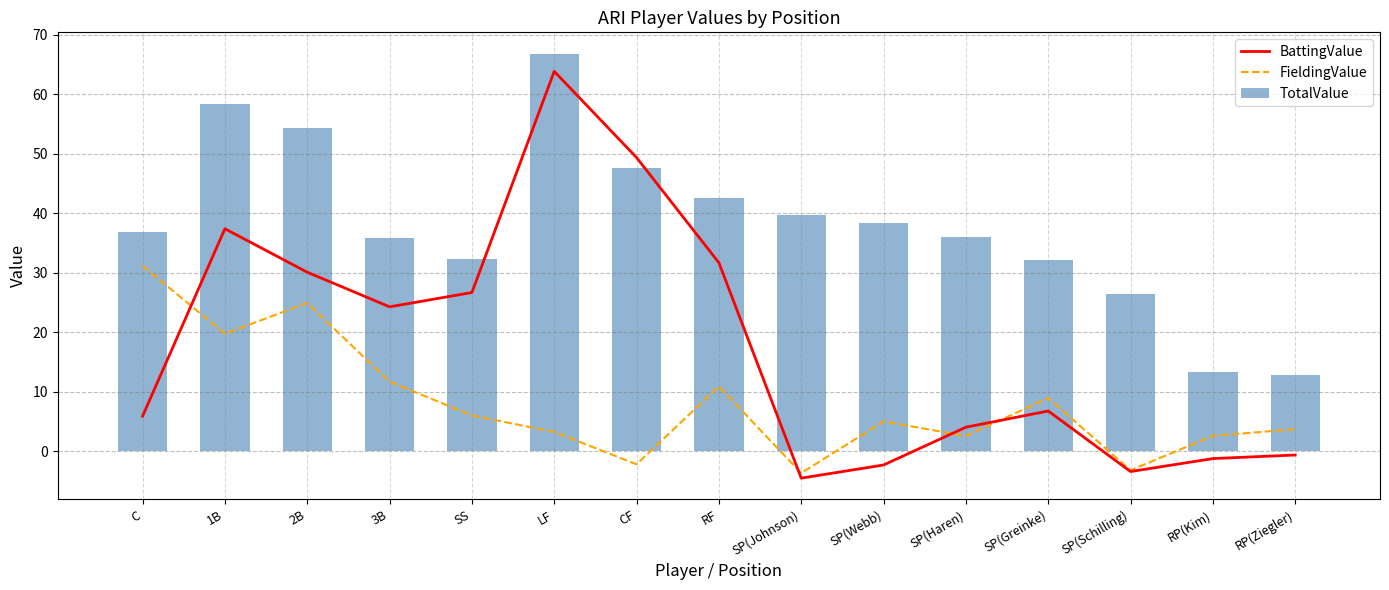

Which category has the highest value across all series?

LF